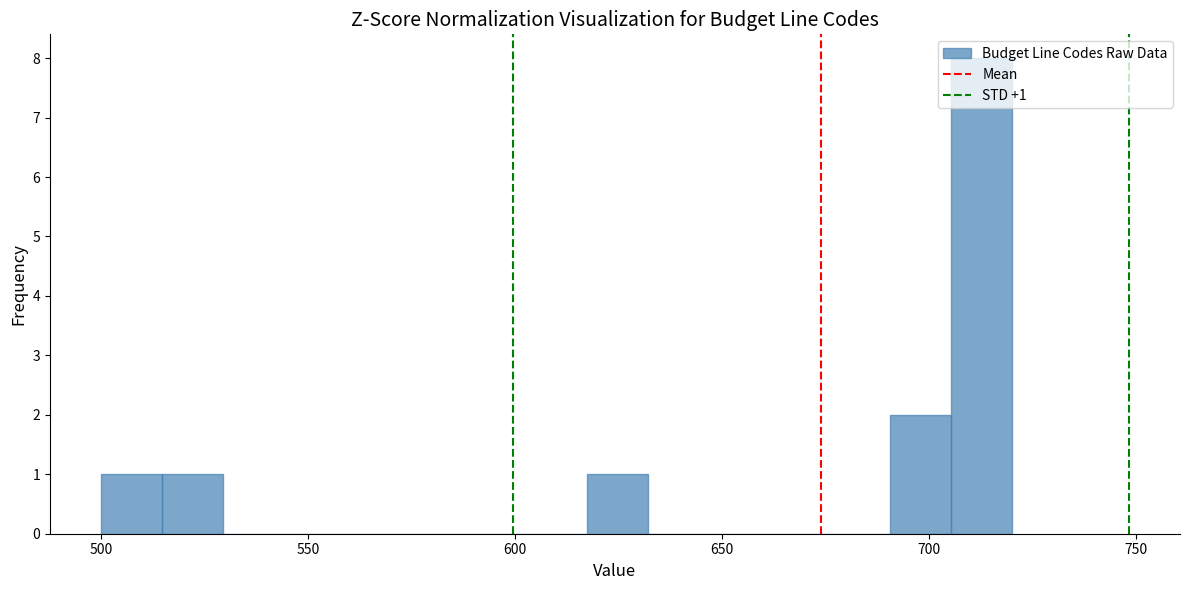

Read against the x-axis, roughly where is the centre of the tallest bar?

715